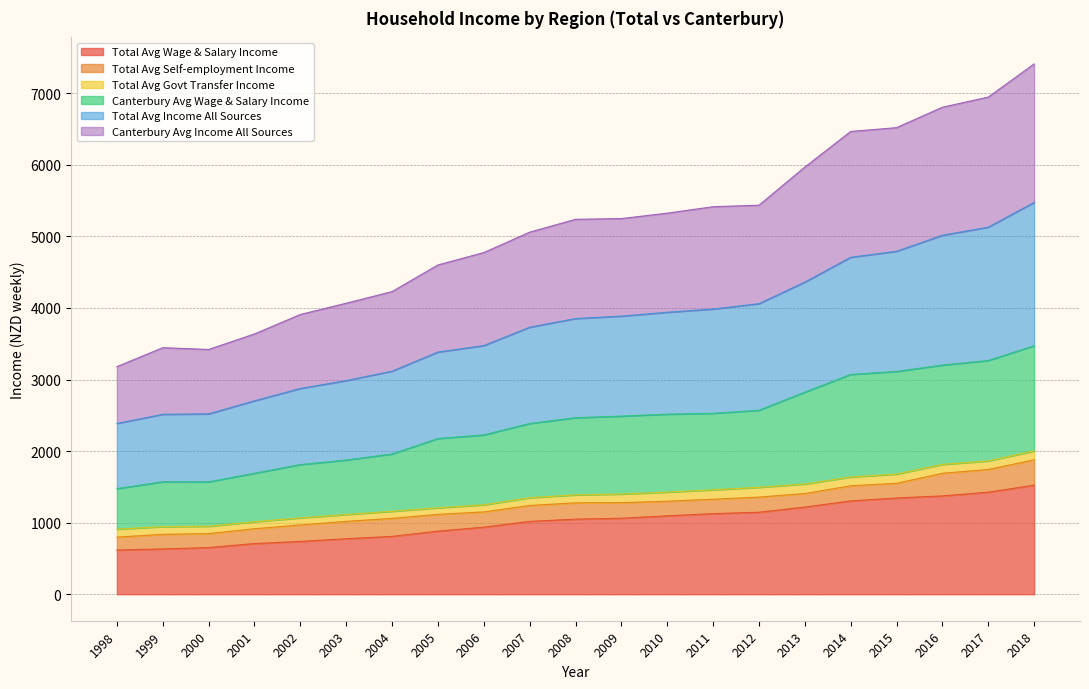

What is the lowest value of the Total Avg Wage & Salary Income series?

618